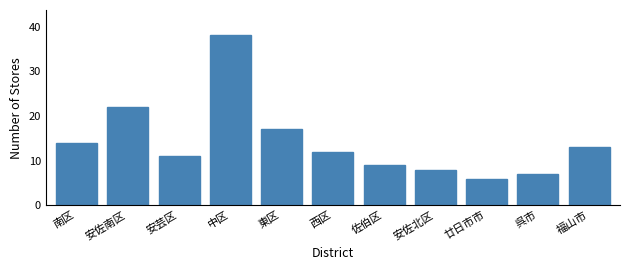

Reading left to right, extract all data points from this chart.

南区=14	安佐南区=22	安芸区=11	中区=38	東区=17	西区=12	佐伯区=9	安佐北区=8	廿日市市=6	呉市=7	福山市=13